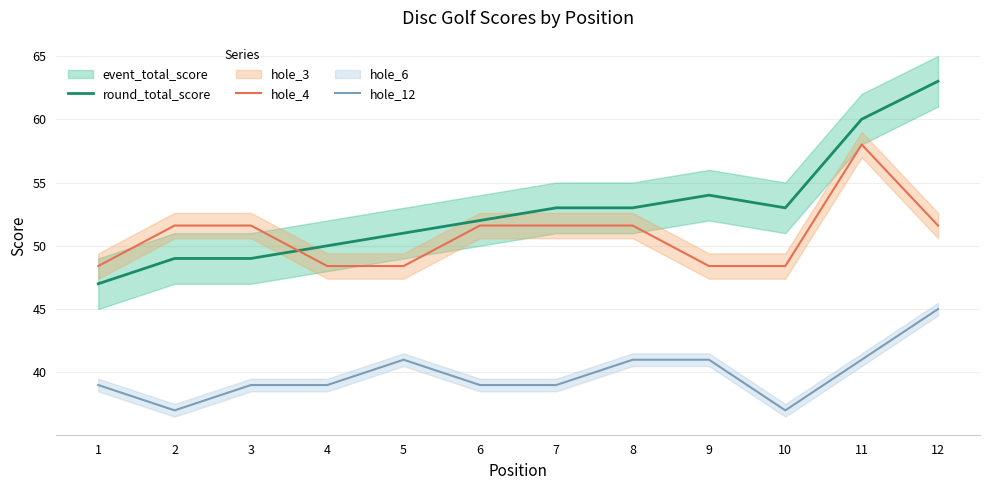

Which category has the highest value in the hole_4 series?

11